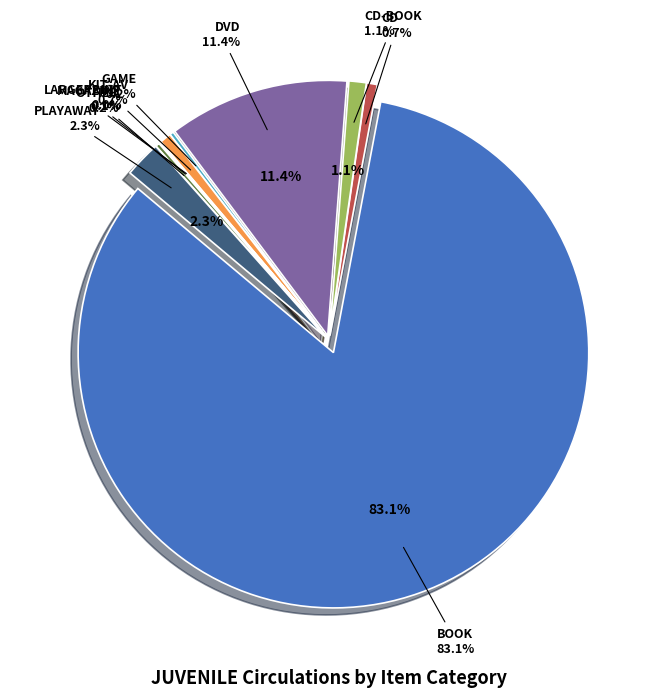

Combined, do CD-BOOK and OTHER account for over 50%?

No